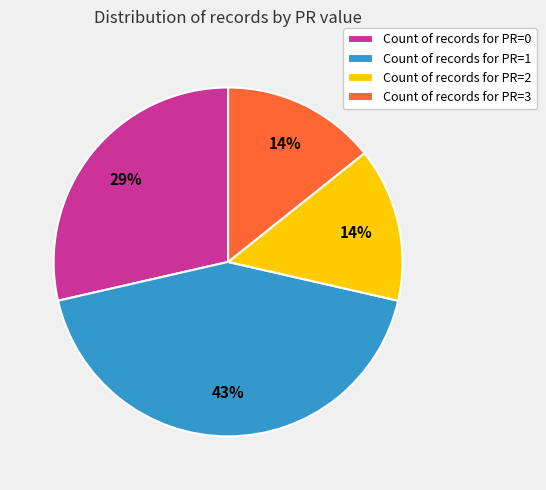

The Count of records for PR=3 slice represents 14% of the pie. True or false?

True